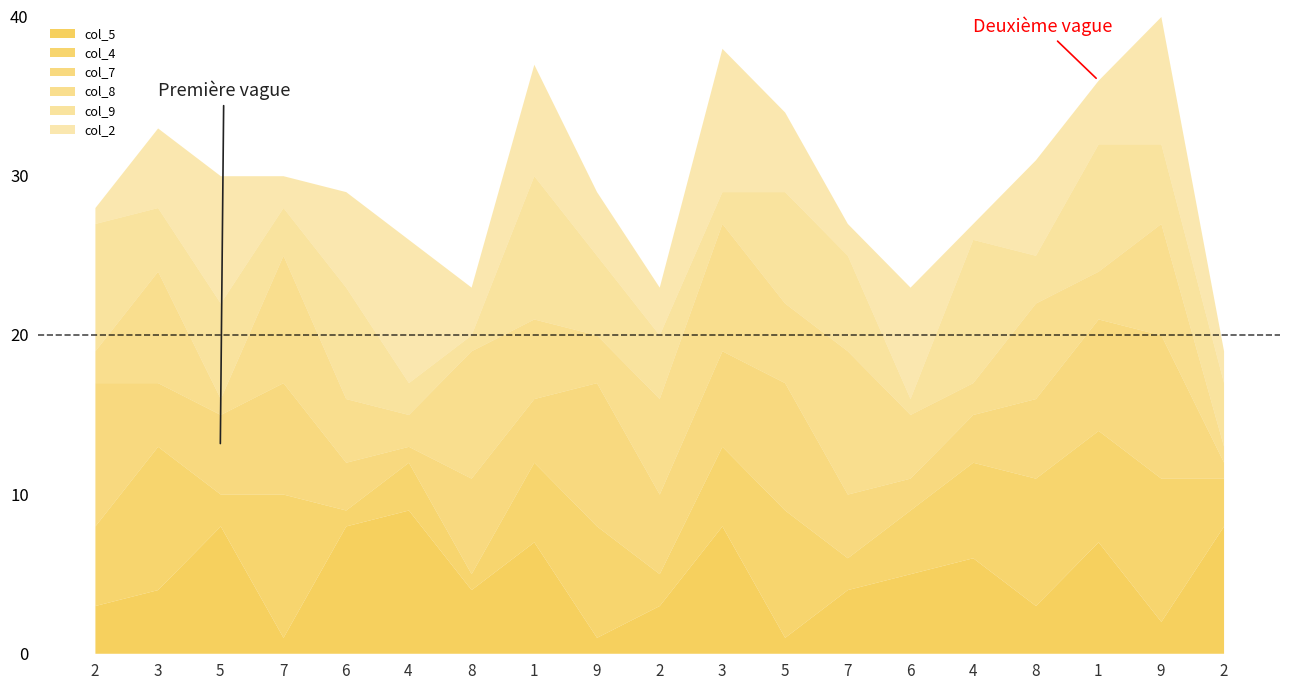

Which label corresponds to the smallest value in the chart?

7